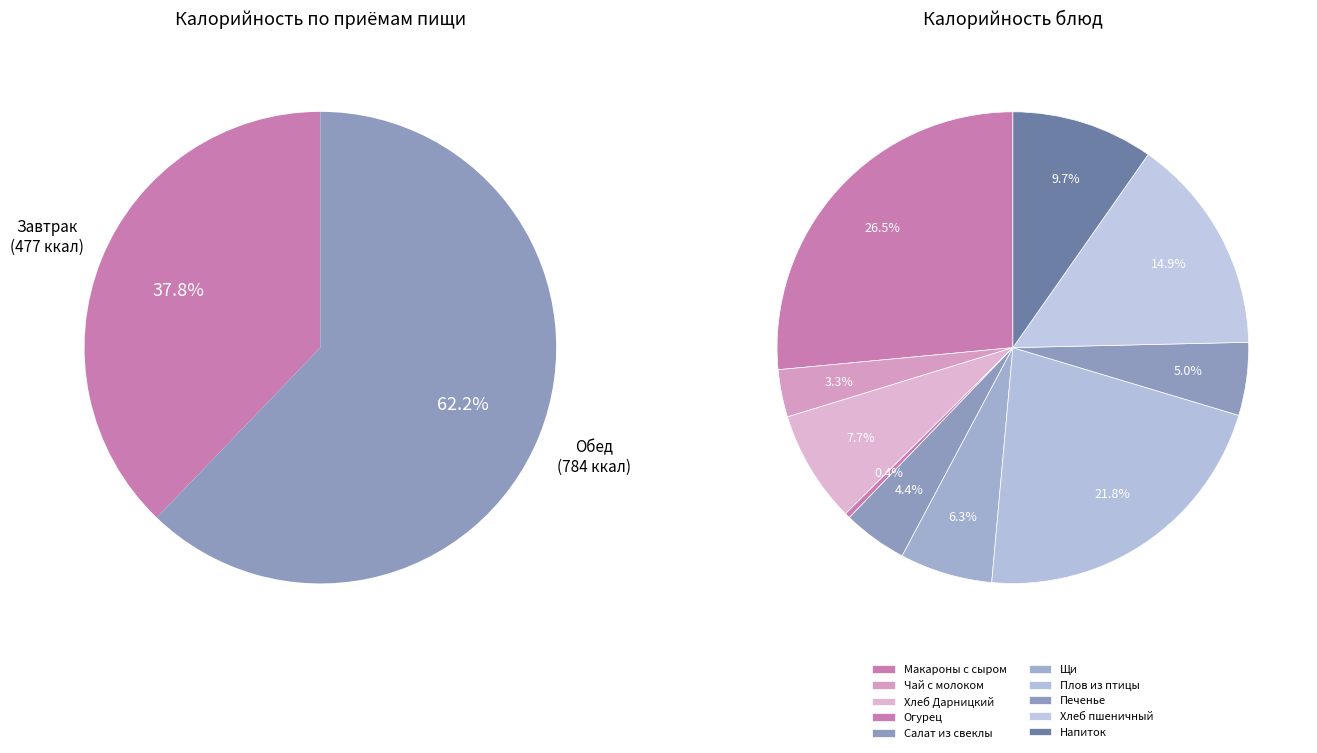

To the nearest percent, what percentage of the pie is Печенье?

5%